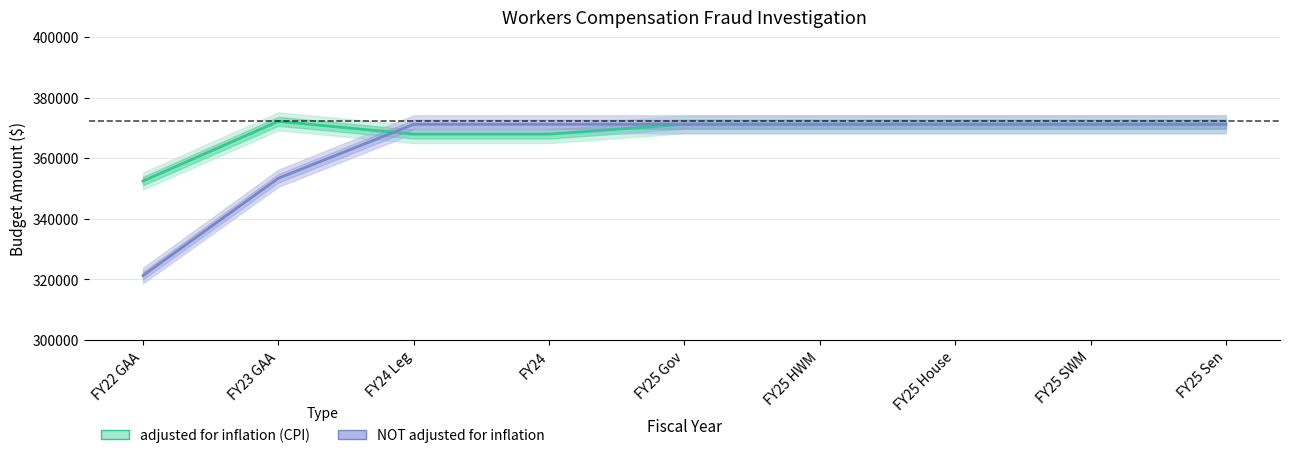

How many series are shown in this chart?

2